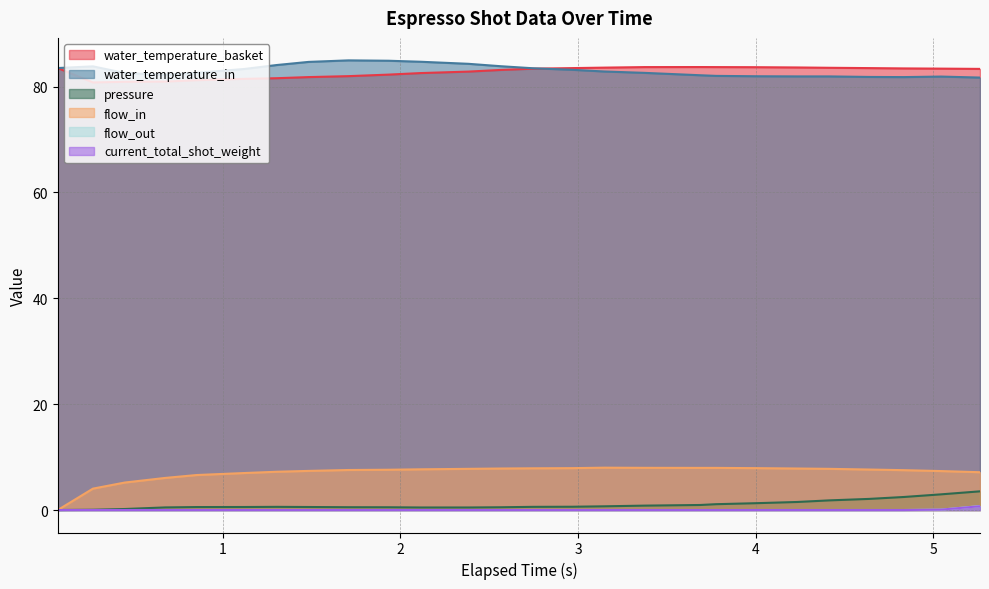

True or false: water_temperature_basket and flow_out cross at least once.

False